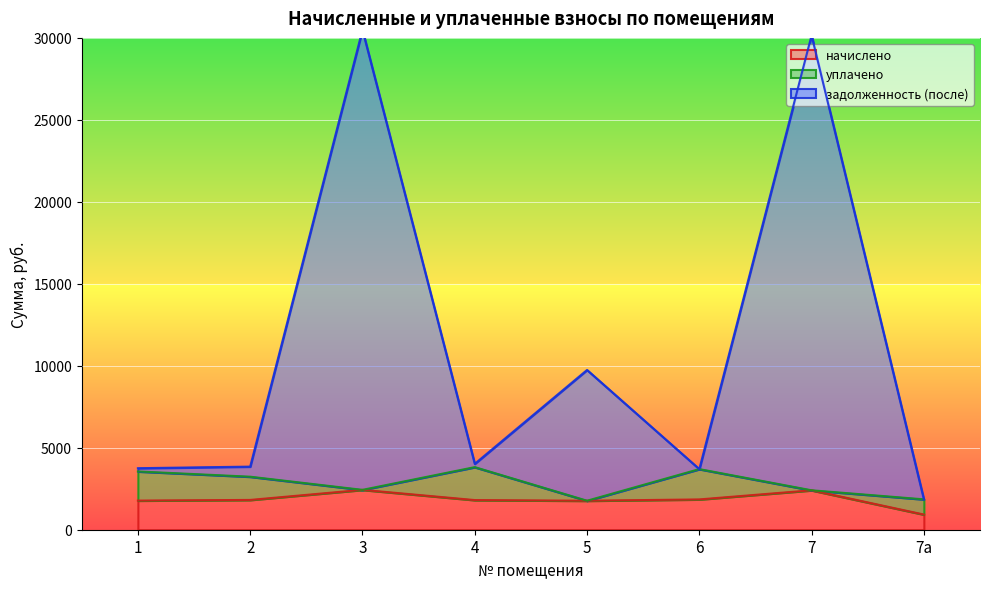

The value of начислено at 1 is 1777.6. True or false?

True